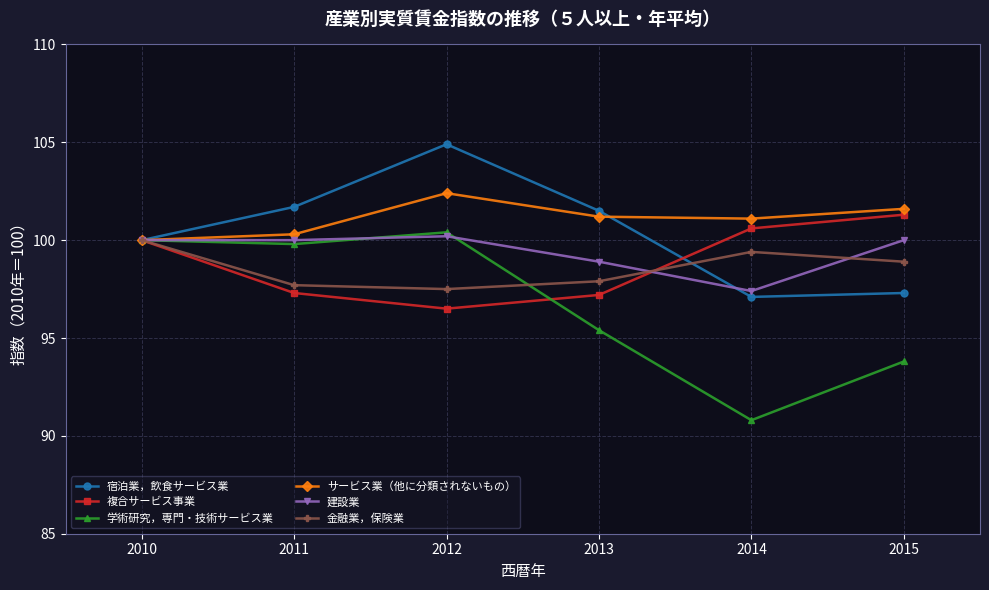

At how many categories does at least one series exceed 92?

6